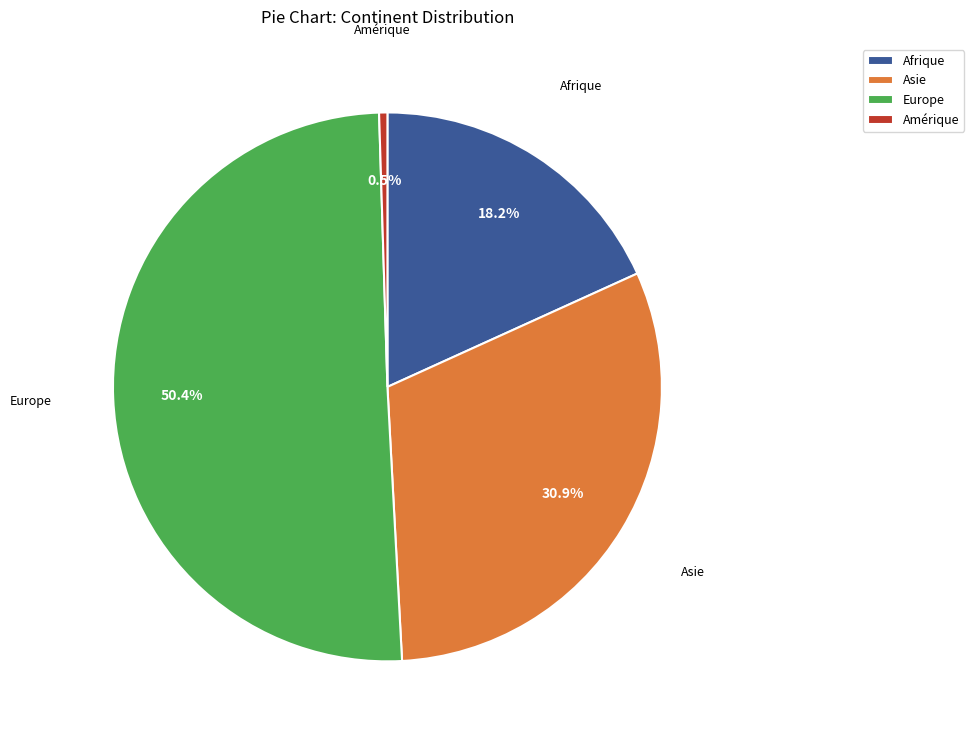

Which slice is the smallest?

Amérique